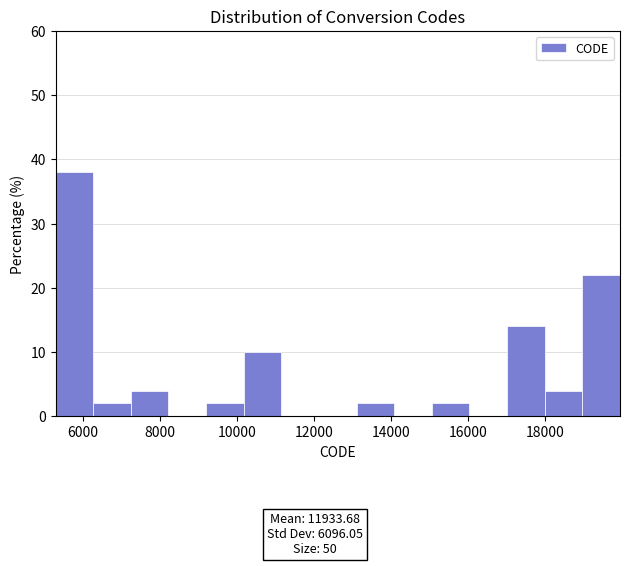

Which range on the x-axis has the tallest bar?

5200 to 6200